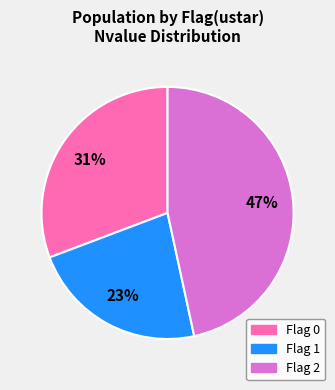

Which has a higher value, Flag 1 or Flag 2?

Flag 2